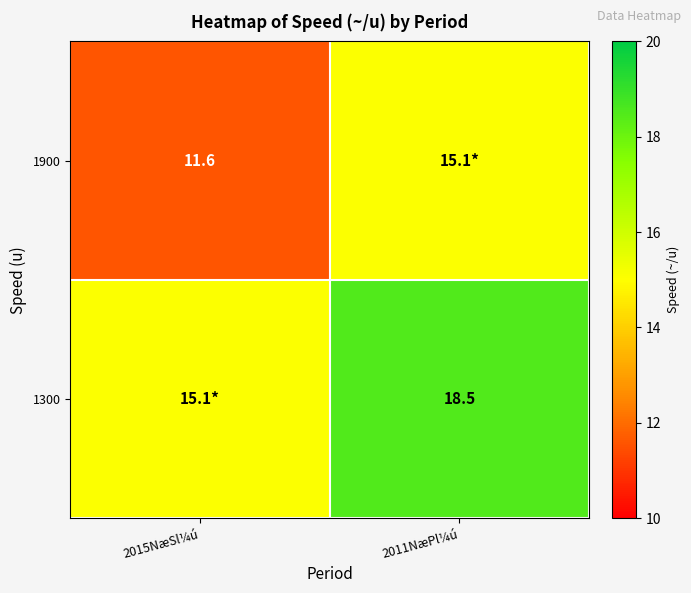

At which label is 1900 closest to 13?

2015NæSl¼ú